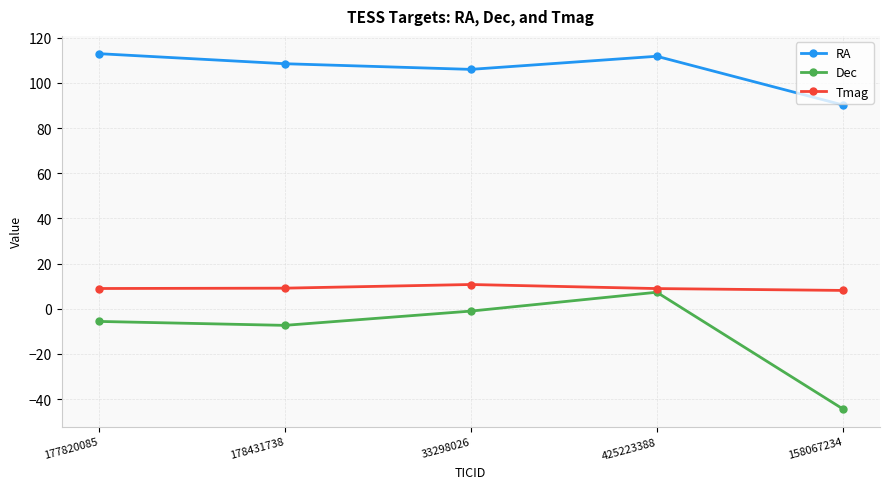

What is the difference between the highest and lowest values at 33298026?

107.0